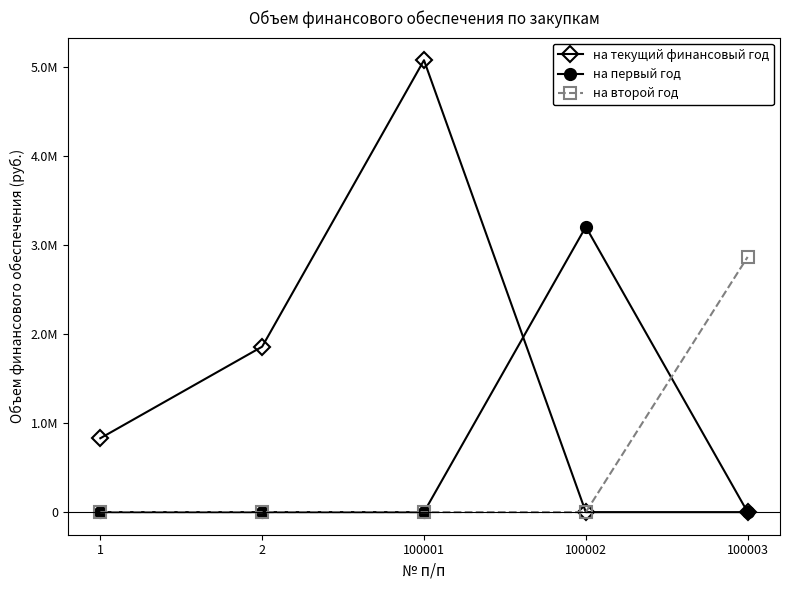

True or false: на второй год has more than 0 points higher than both neighbors.

False